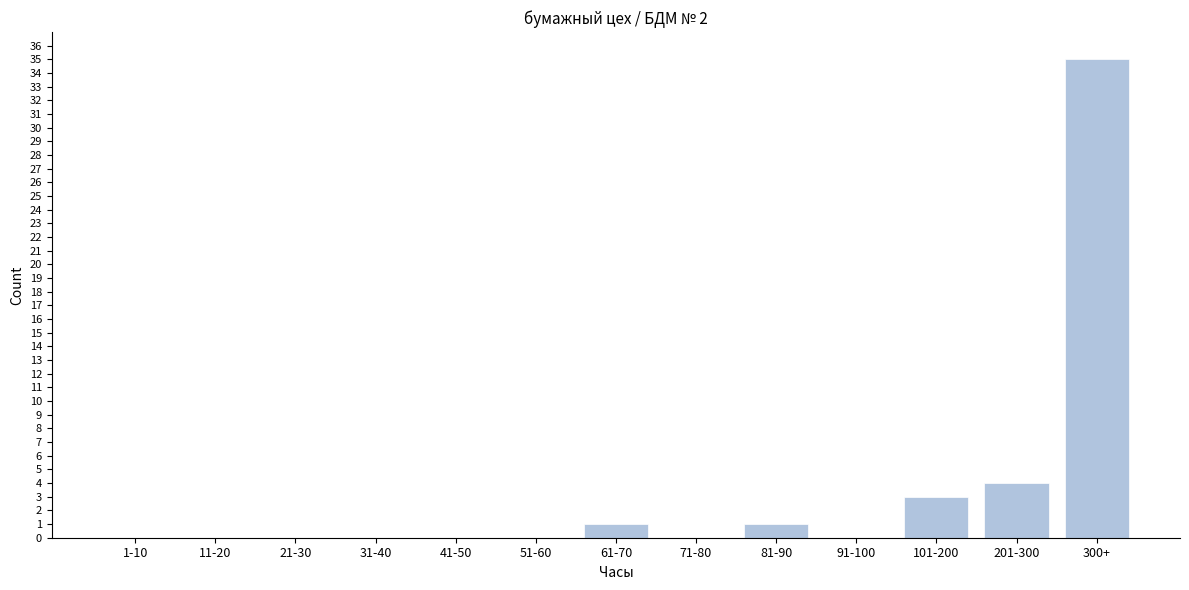

Reading left to right, extract all data points from this chart.

1-10=0	11-20=0	21-30=0	31-40=0	41-50=0	51-60=0	61-70=1	71-80=0	81-90=1	91-100=0	101-200=3	201-300=4	300+=35